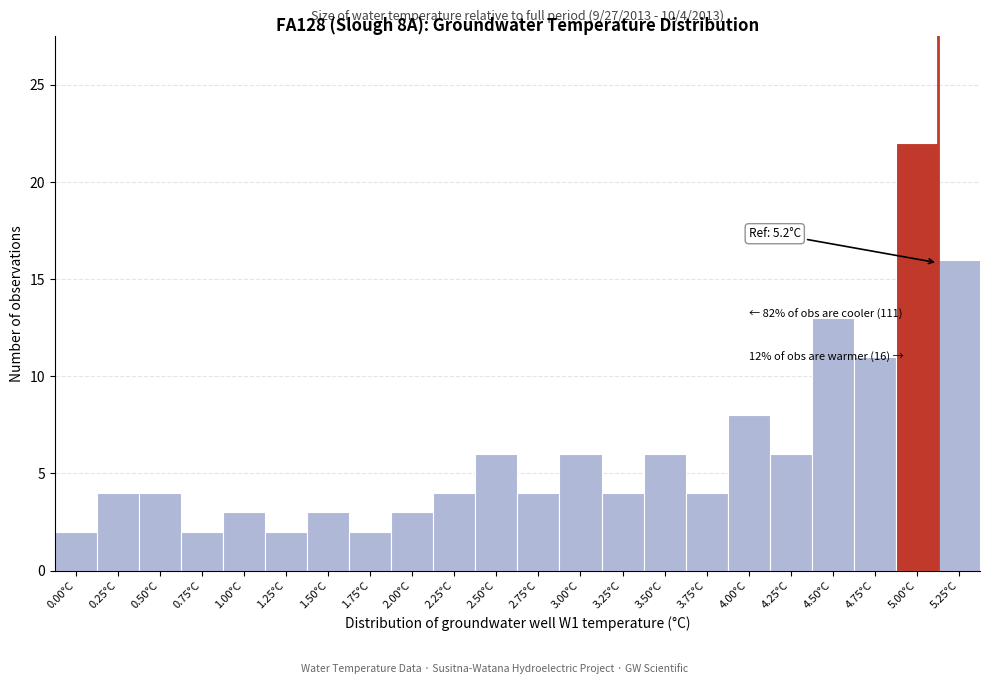

Reading left to right, list all the values displayed in this chart.

2	4	4	2	3	2	3	2	3	4	6	4	6	4	6	4	8	6	13	11	22	16